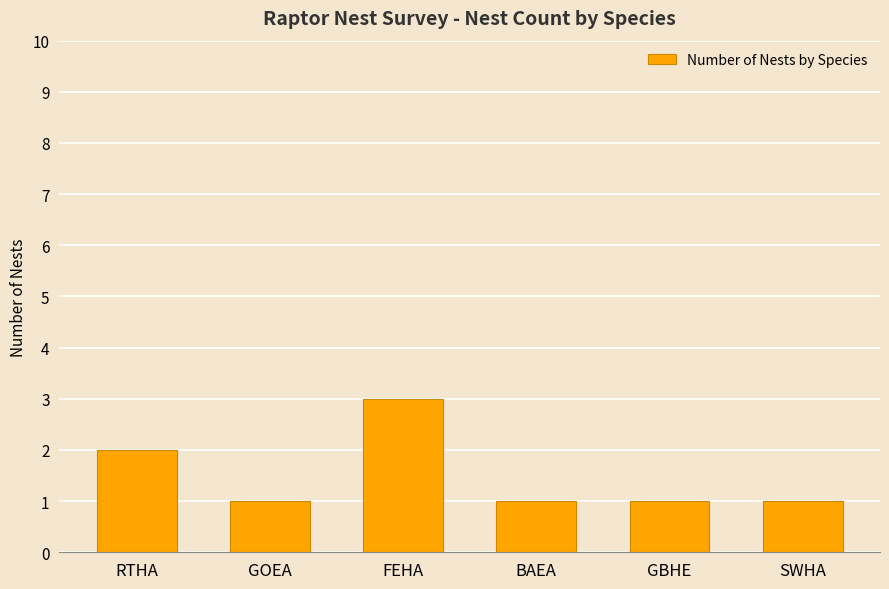

What is the sum of all values?

9